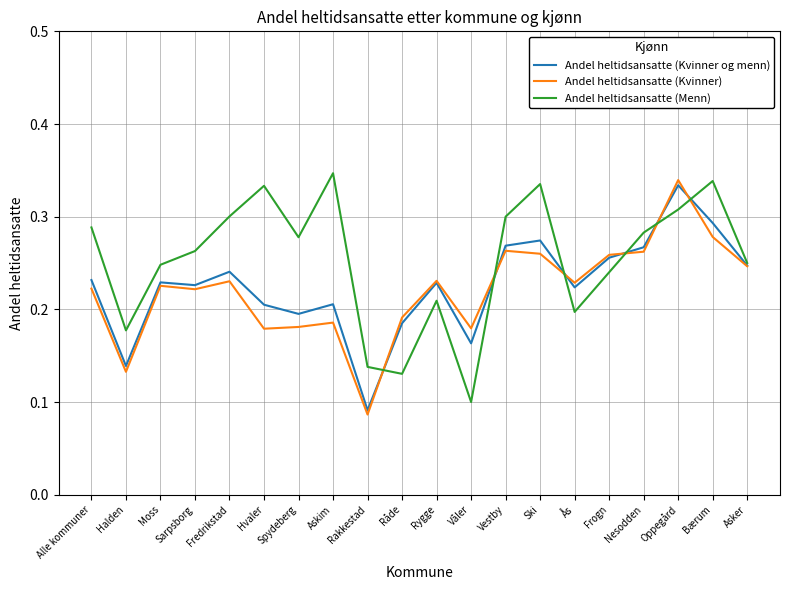

What is the total value across all series at Rygge?

0.7